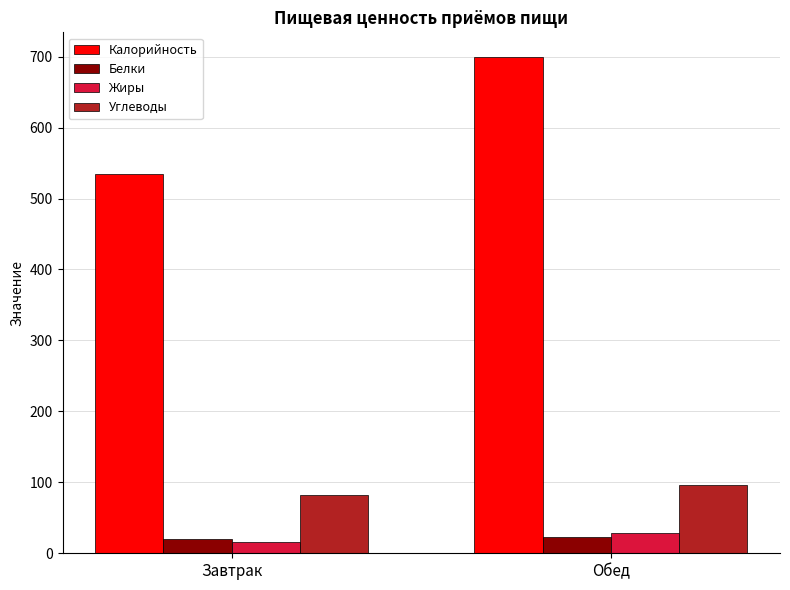

What is the highest value of the Жиры series?

28.9